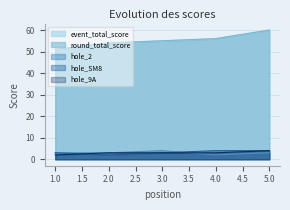

What is the difference between the maximum and second lowest values in the event_total_score series?

6